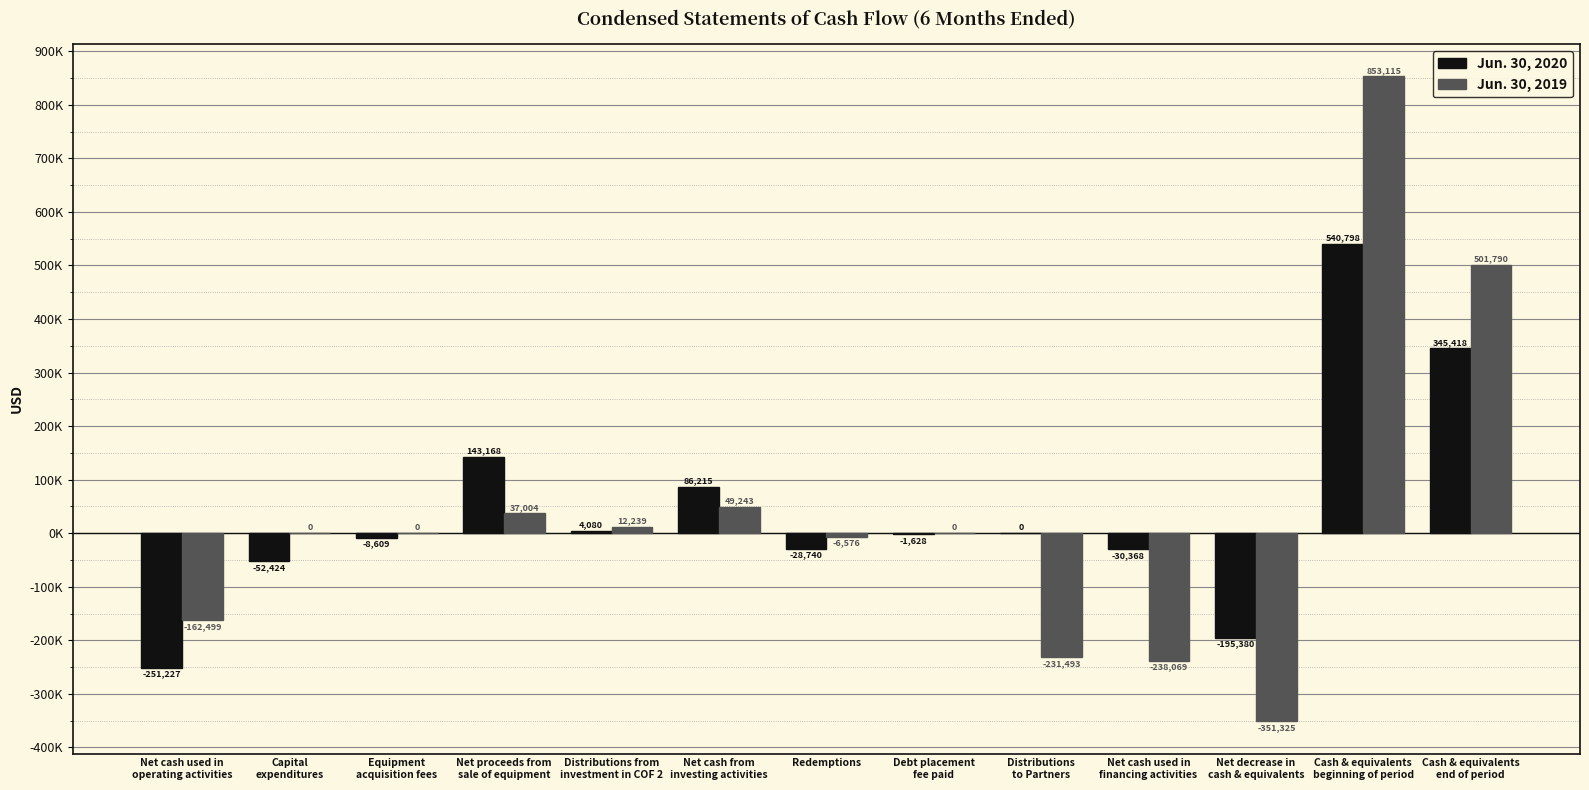

Are the bars horizontal?

No